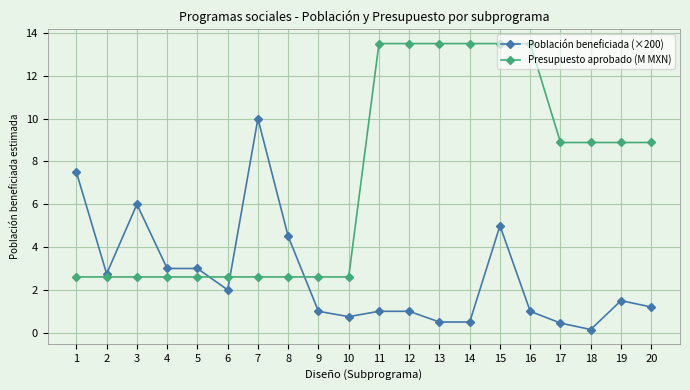

What is the greatest value displayed?

13.5